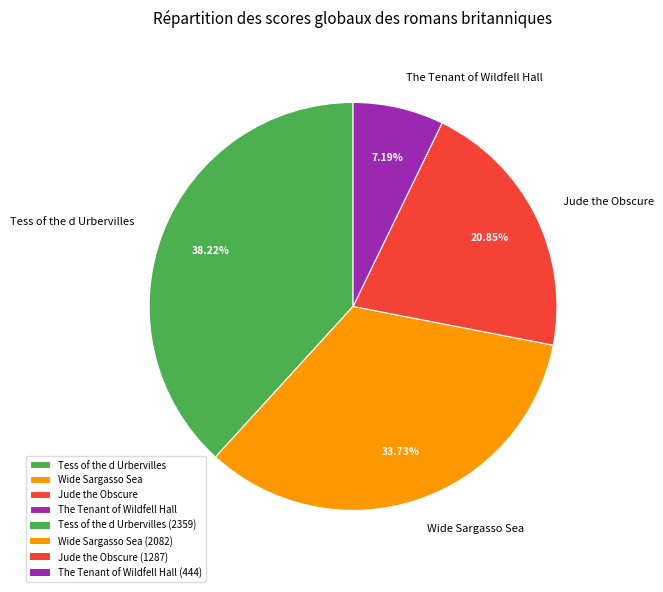

Which category has the biggest portion of the pie?

Tess of the d Urbervilles